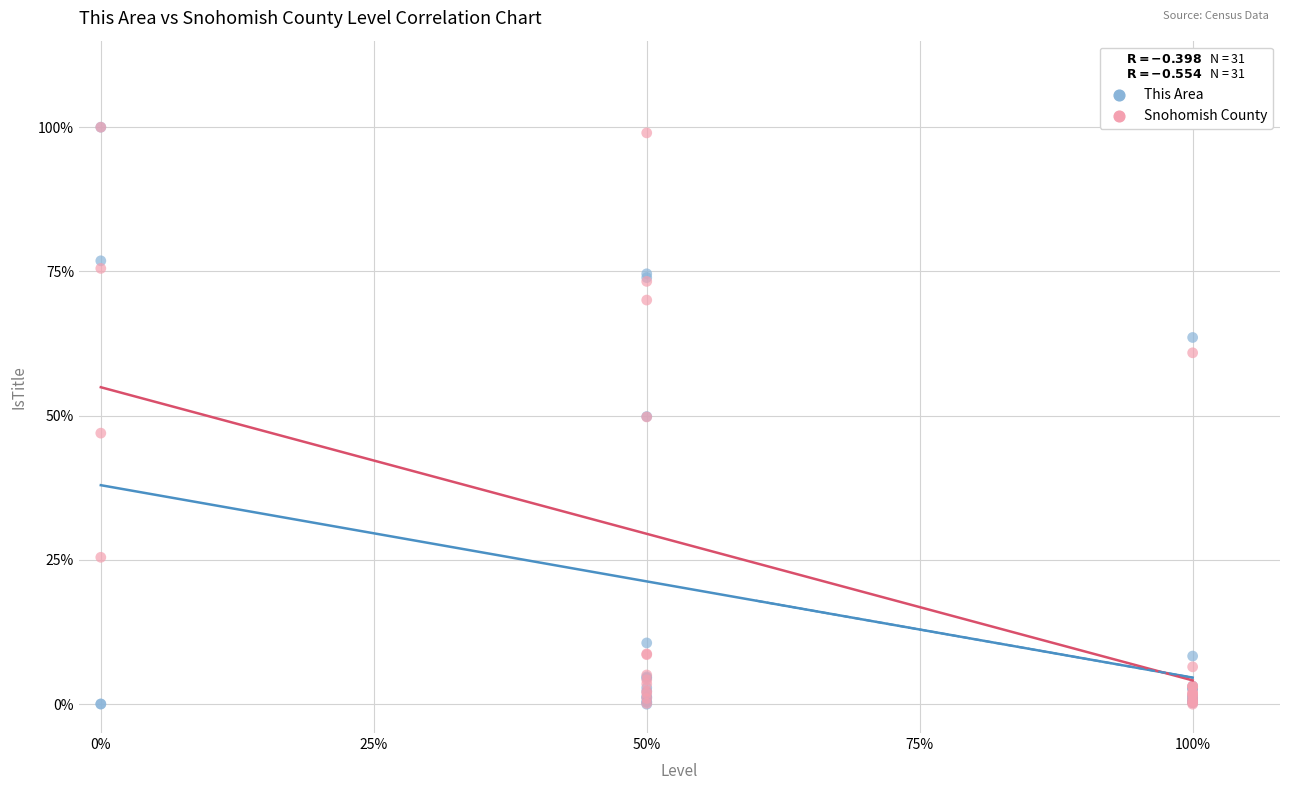

What are all the series names shown in the legend?

This Area, Snohomish County